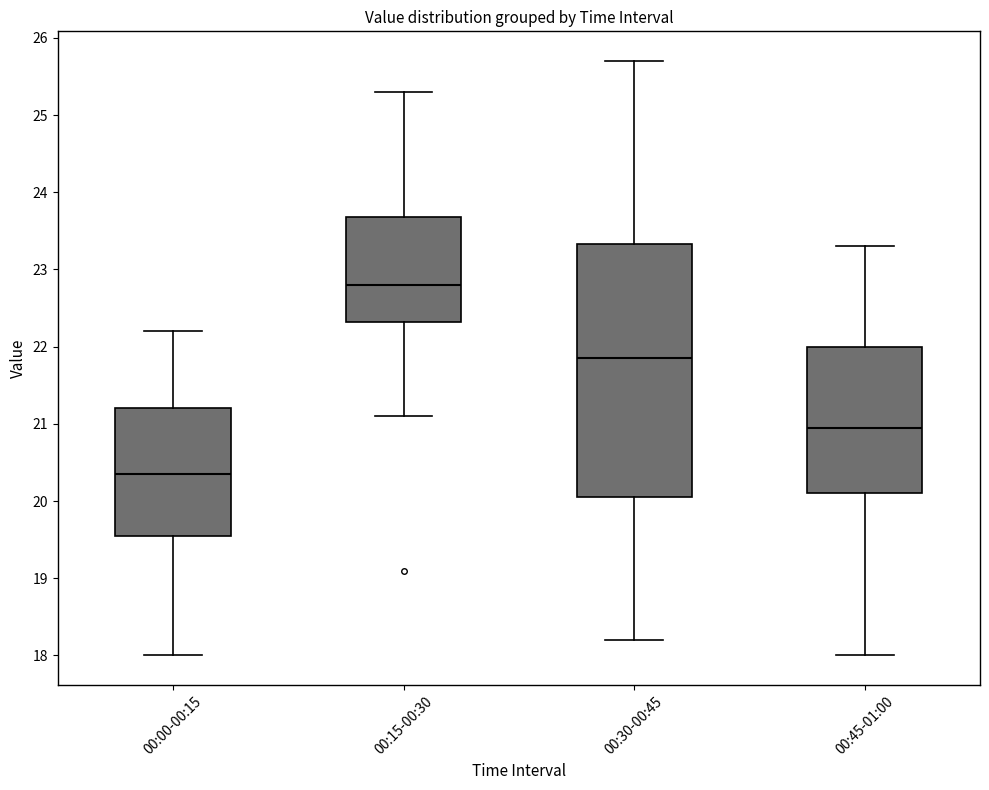

Which box has the lowest median line?

00:00-00:15